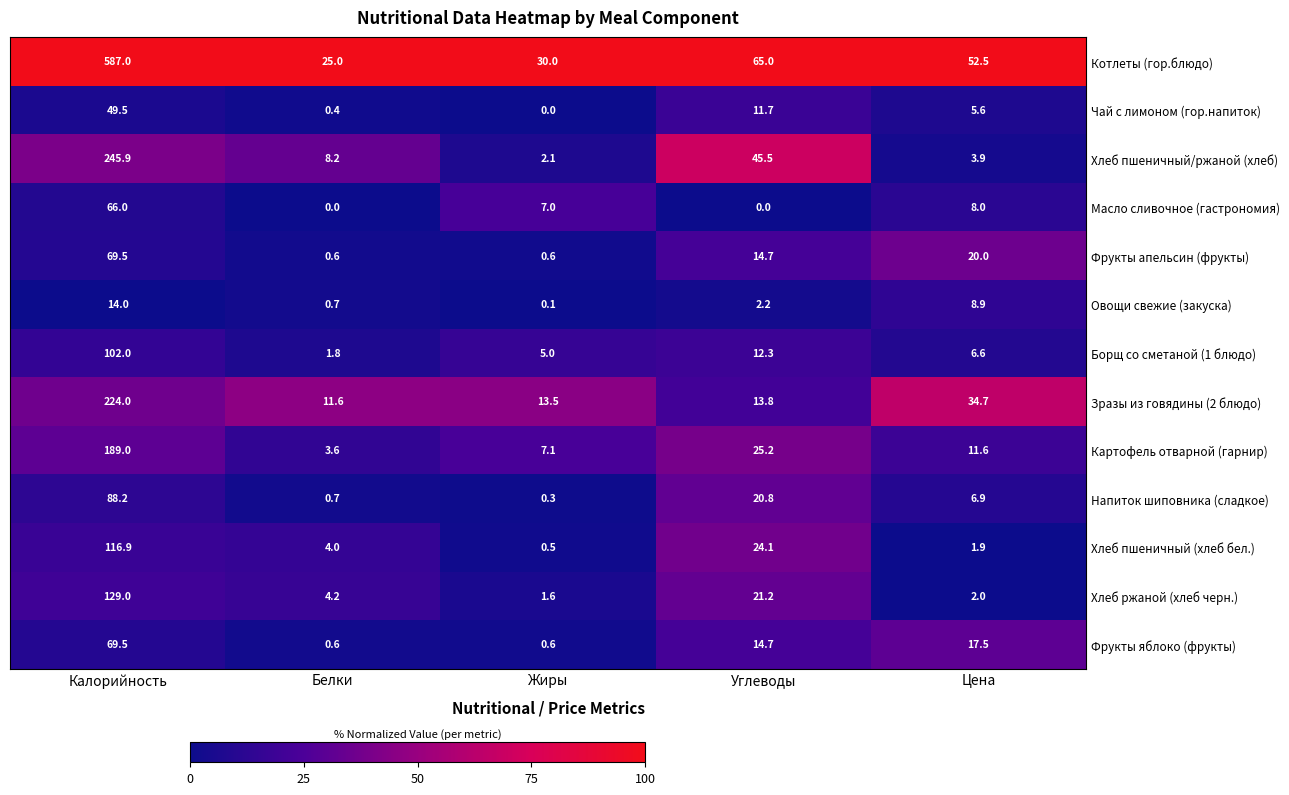

What is the difference between the highest and lowest values at Калорийность?

573.0